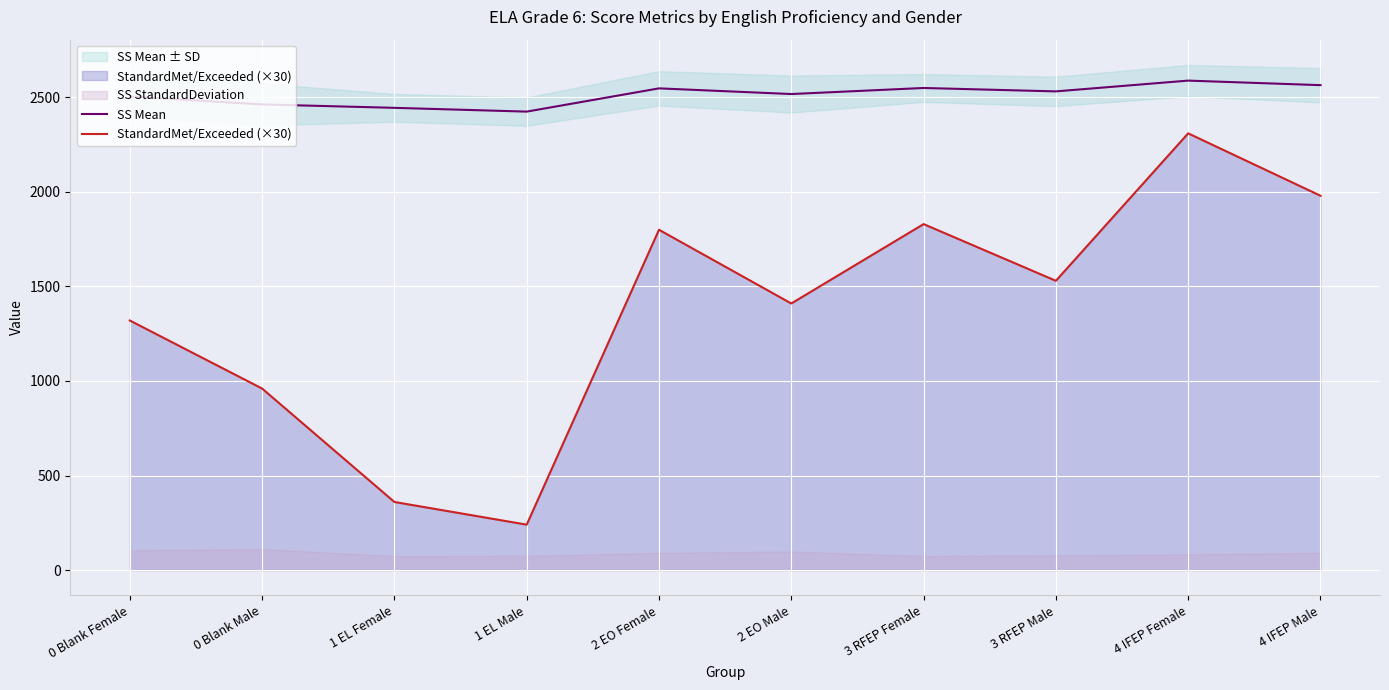

How many data points in StandardMet/Exceeded (×30) are above 1530?

4